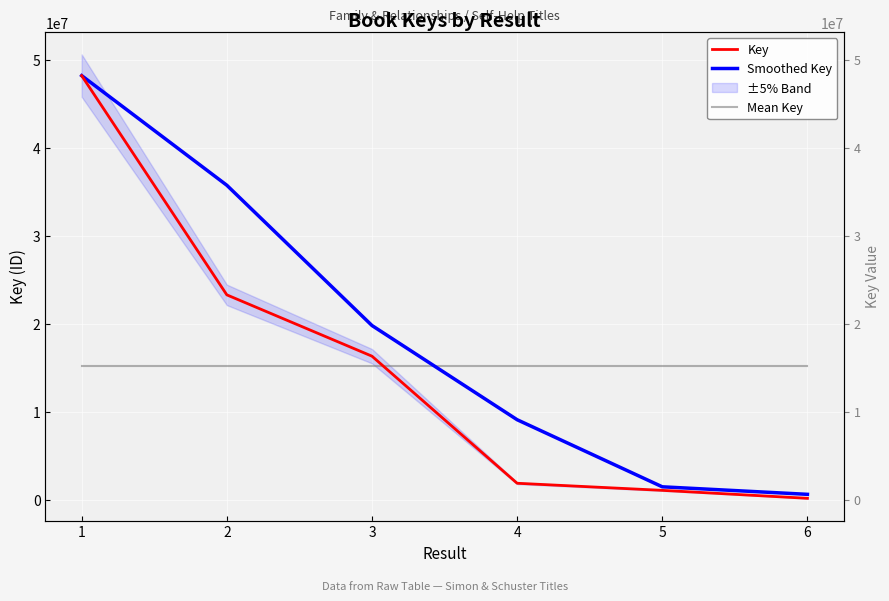

At how many categories does at least one series exceed 10136079?

6